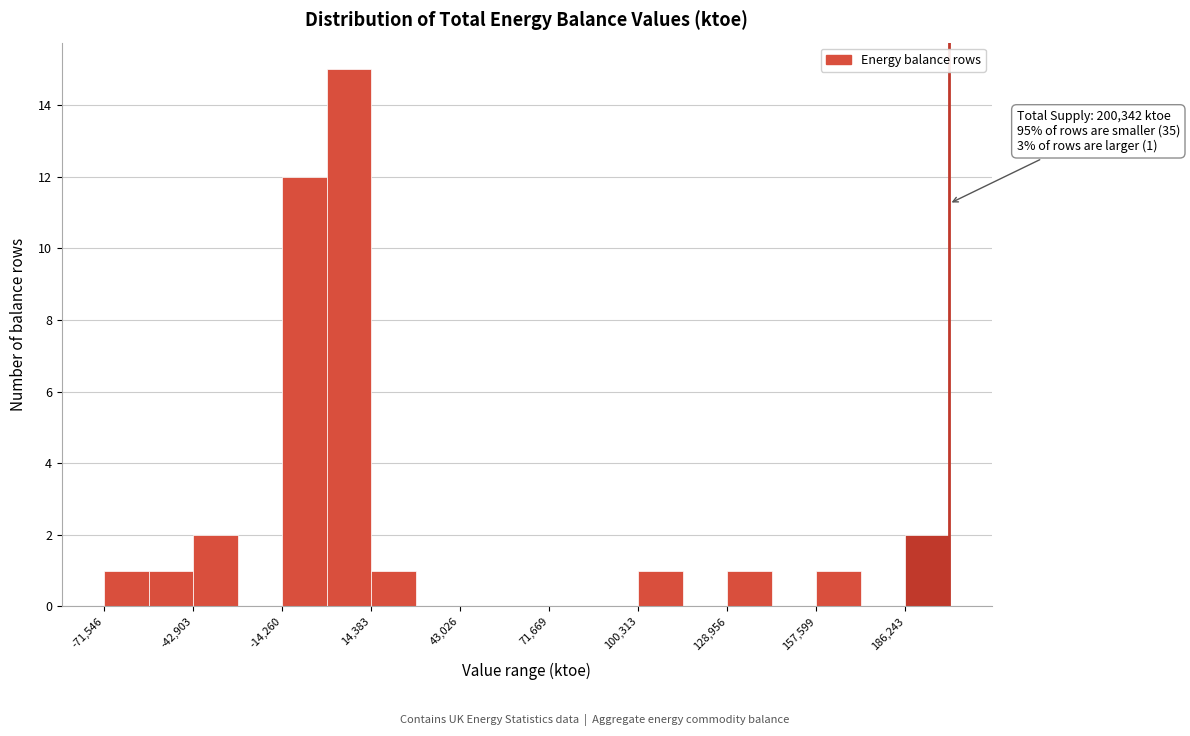

Around what value on the x-axis is the tallest bar? Give the approximate position of its centre, as read against the axis.

5000